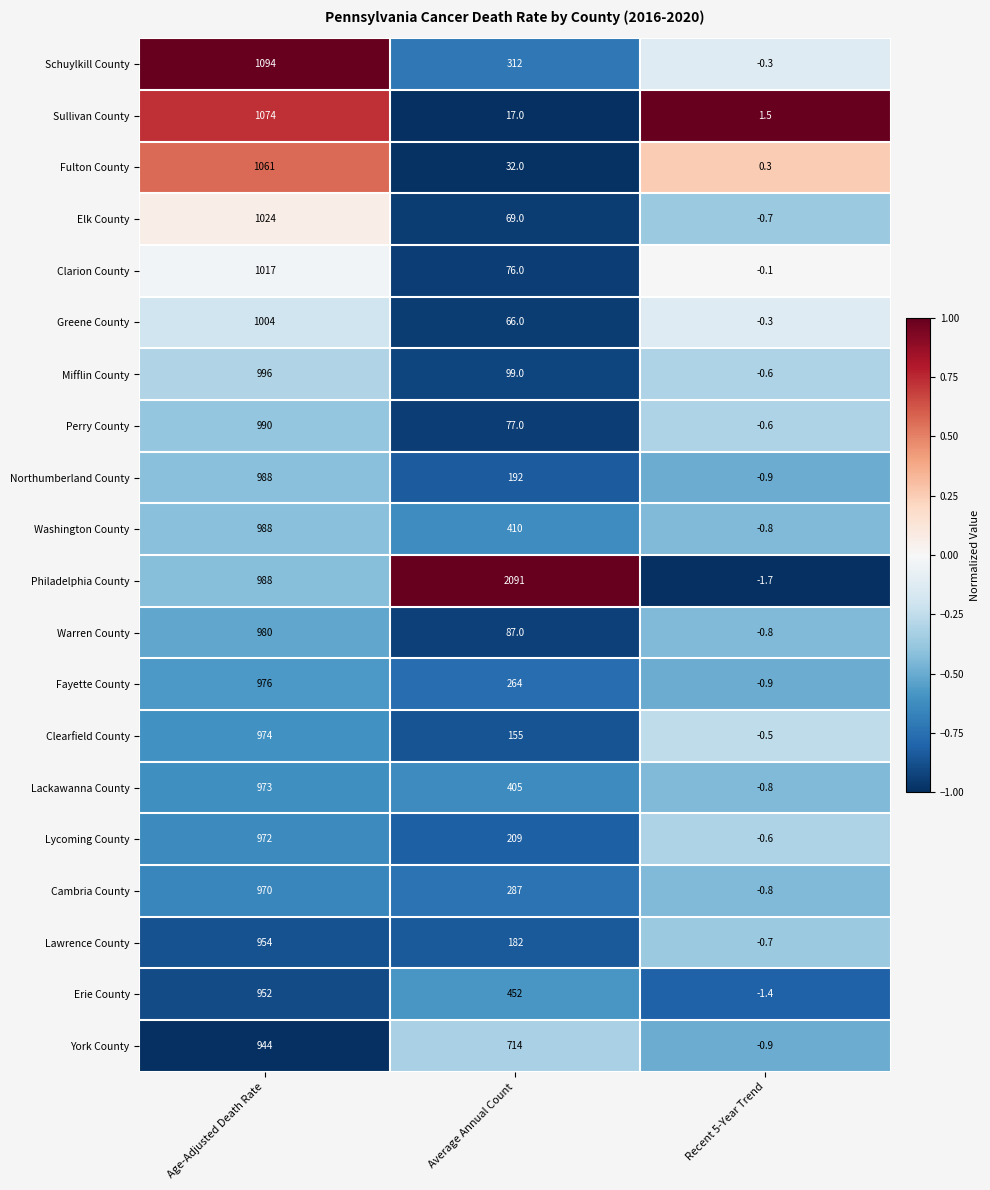

The York County series shows 1244.2 at Average Annual Count. True or false?

False